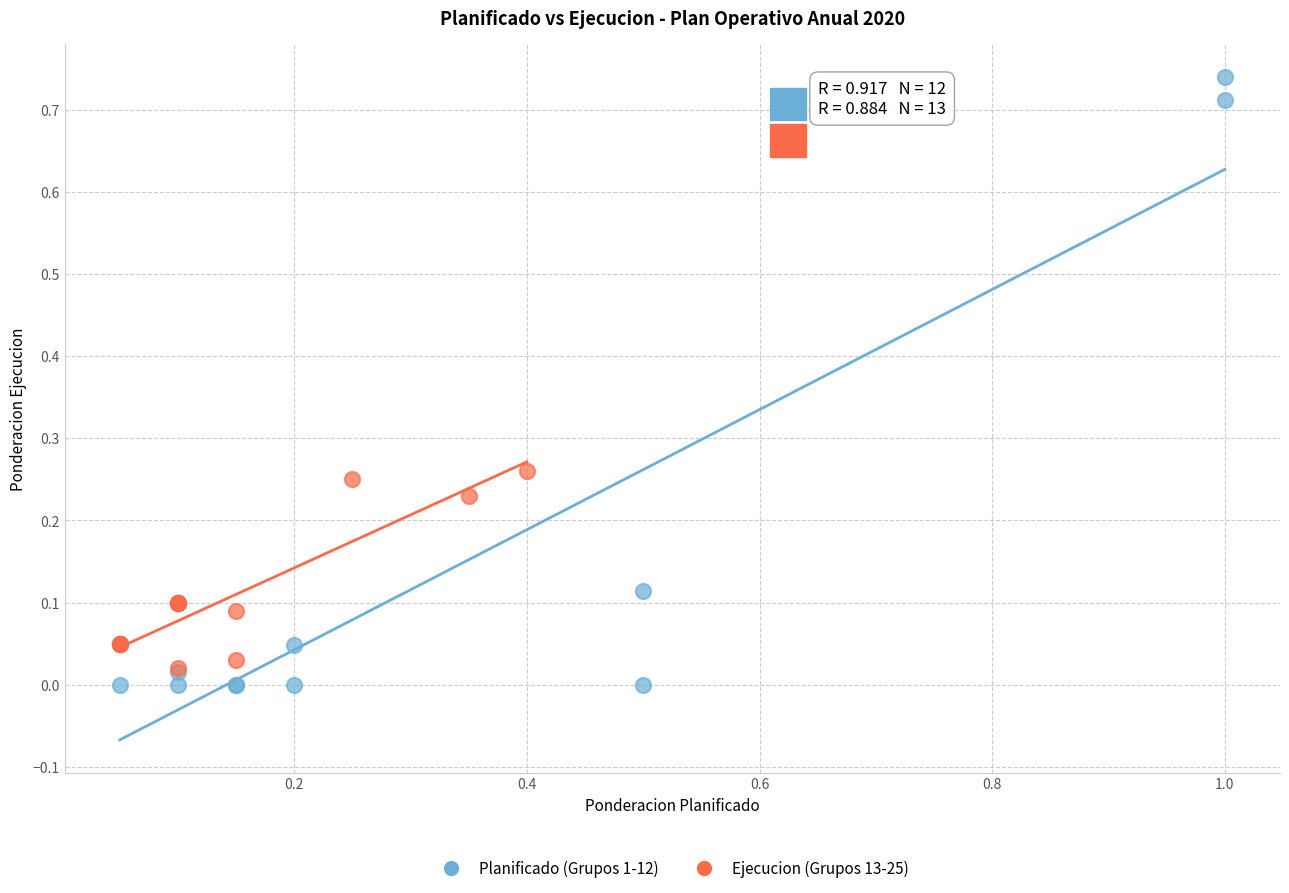

Which series contains the highest Y value?

Planificado (Grupos 1-12)